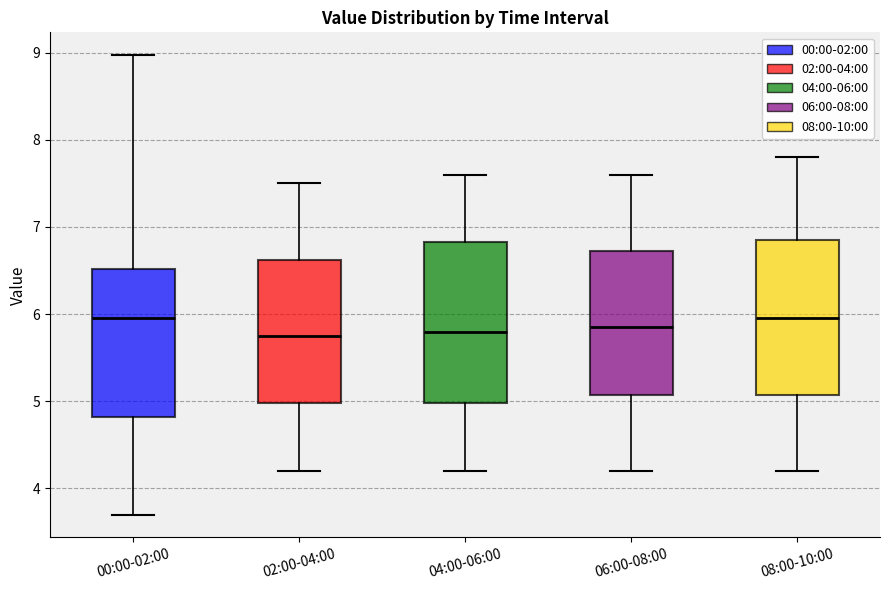

Reading left to right, transcribe this box plot: for each box, give where its median line is, the range the box spans, and where its two whiskers end, as read against the y-axis. The values are not printed on the chart, so give them approximately, as read against the axis.

00:00-02:00: median 6.0, box 4.8 to 6.5, whiskers 3.7 to 9.0
02:00-04:00: median 5.8, box 5.0 to 6.6, whiskers 4.2 to 7.5
04:00-06:00: median 5.8, box 5.0 to 6.8, whiskers 4.2 to 7.6
06:00-08:00: median 5.9, box 5.1 to 6.7, whiskers 4.2 to 7.6
08:00-10:00: median 6.0, box 5.1 to 6.9, whiskers 4.2 to 7.8